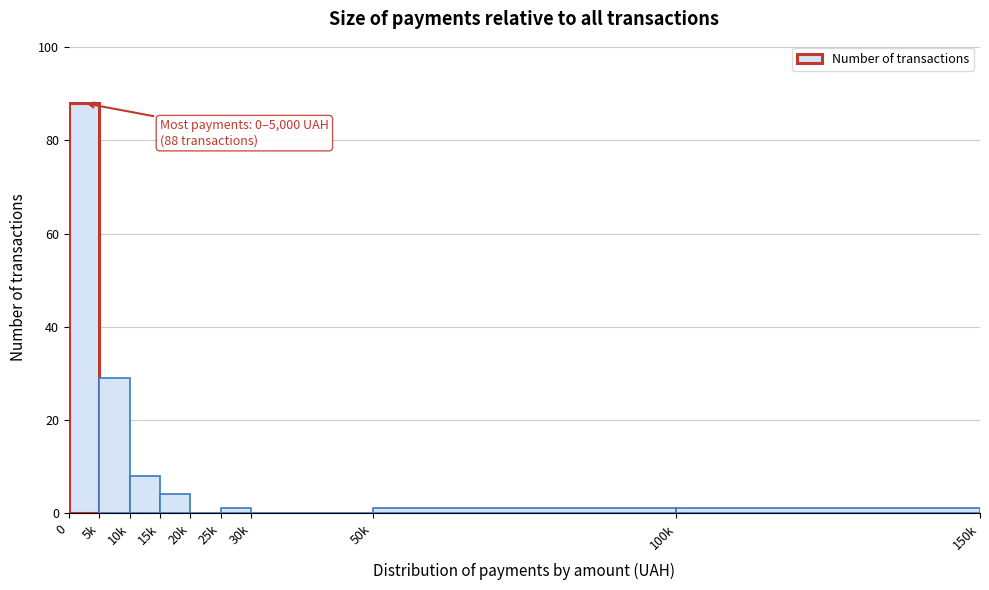

Reading left to right, transcribe all the data shown in this chart.

0=88	5k=29	10k=8	15k=4	20k=0	25k=1	30k=0	50k=1	100k=1